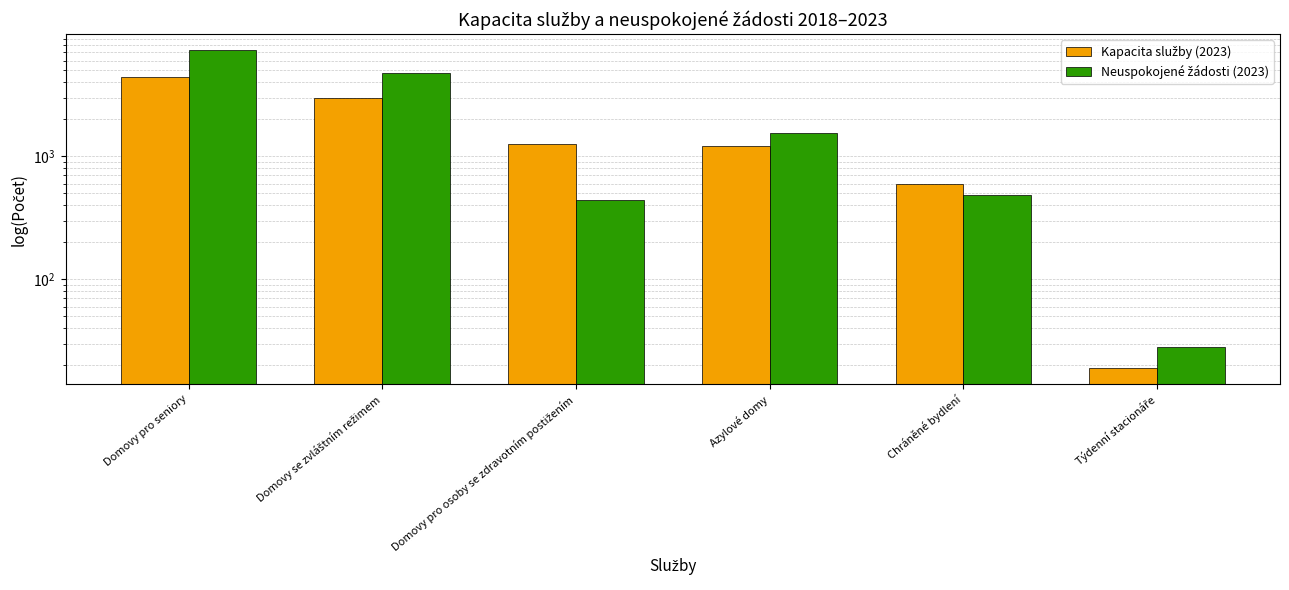

How many bars are there in total?

12